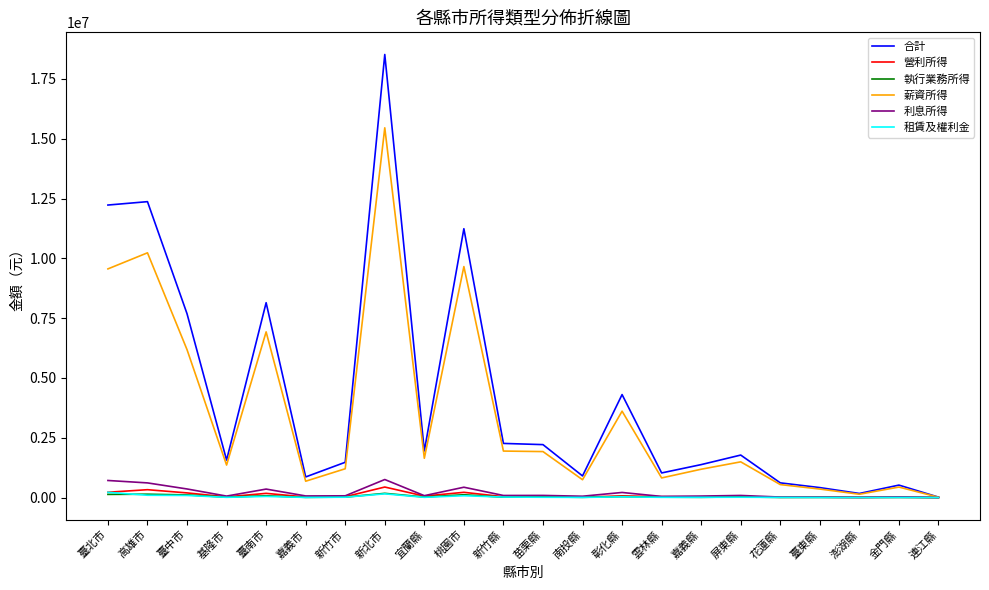

True or false: 利息所得 has a value of 713184 at 臺北市.

True